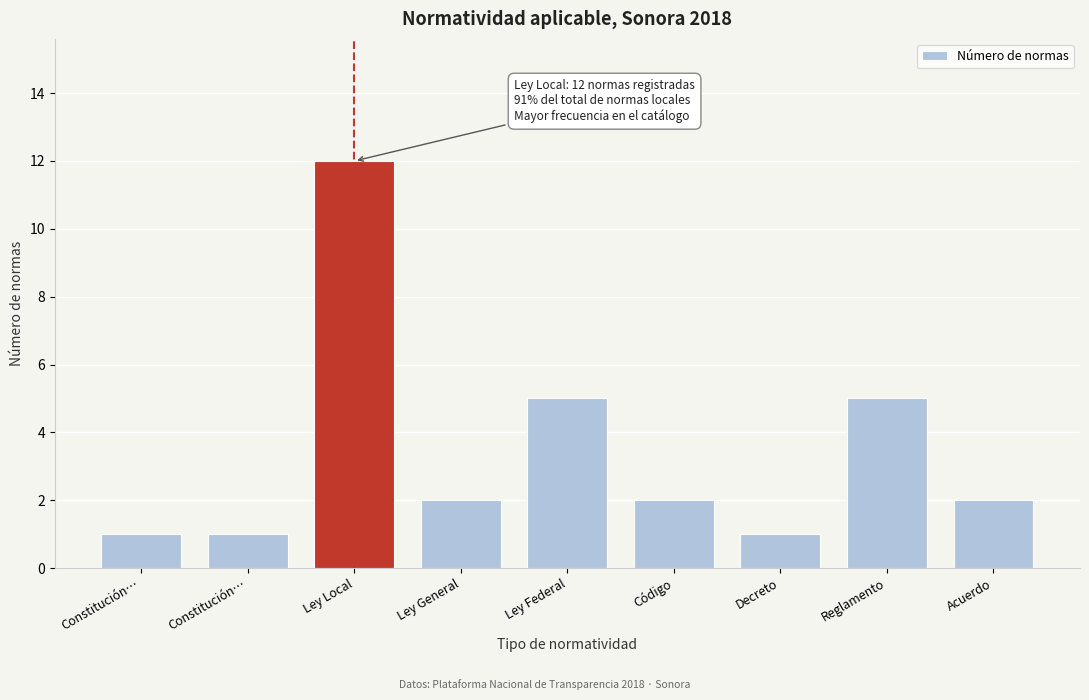

How many series are shown in this chart?

1